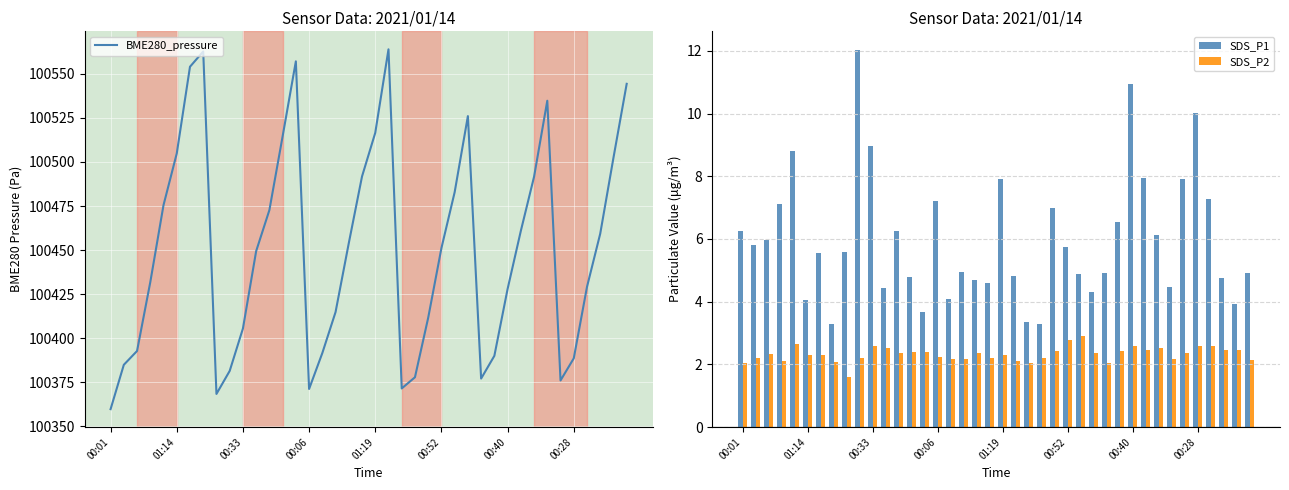

What is the greatest value displayed?

100563.9